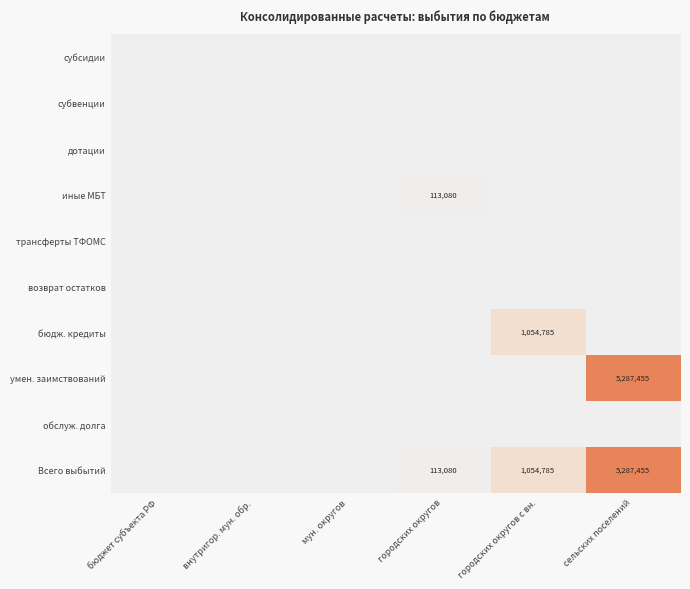

Is it true that бюдж. кредиты equals 1054785 at городских округов с вн.?

True